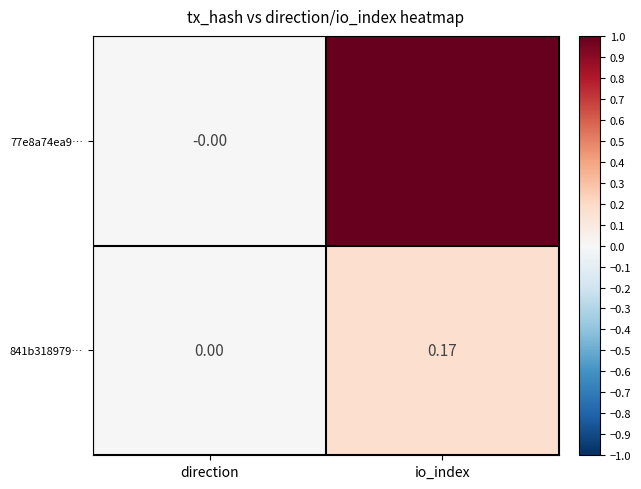

Which label corresponds to the largest value in the chart?

io_index